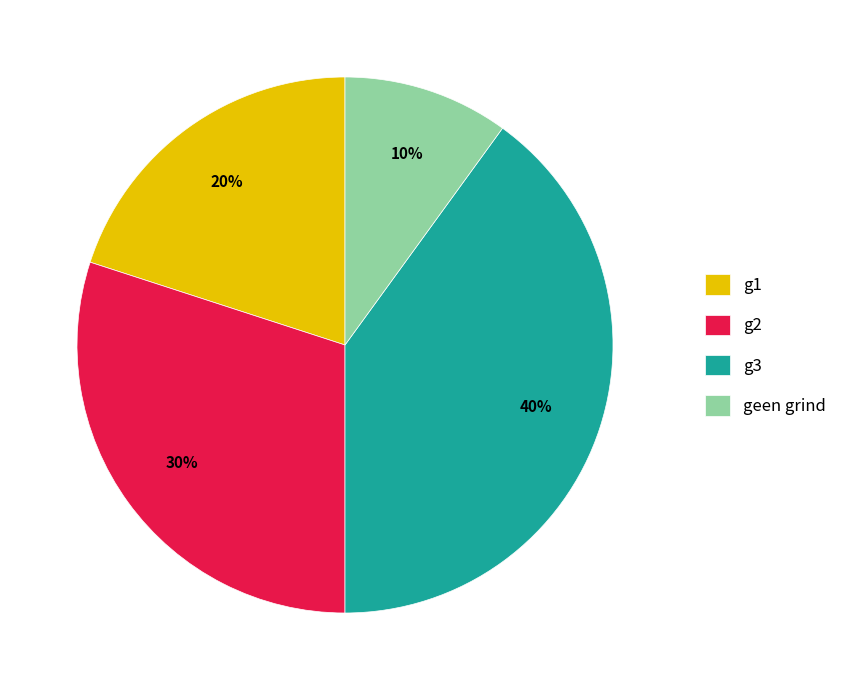

Is g2 the majority of the pie?

No